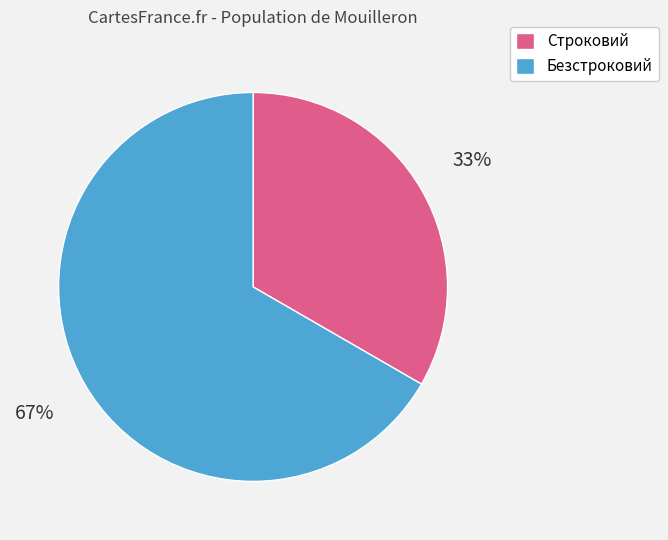

Which slice is the smallest?

Строковий